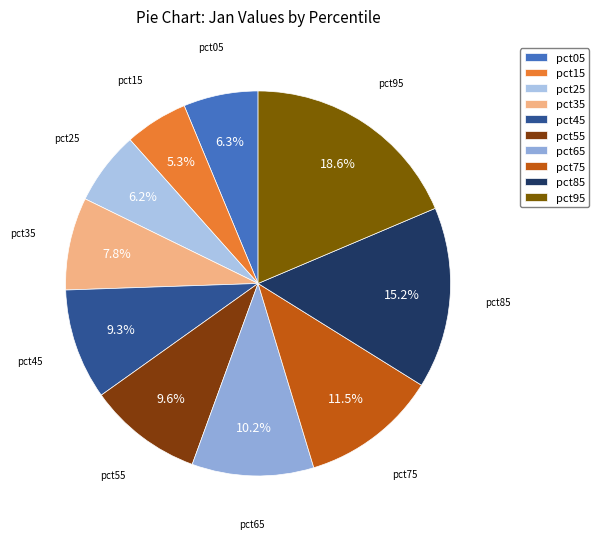

Does pct05 account for over 50% of the chart?

No